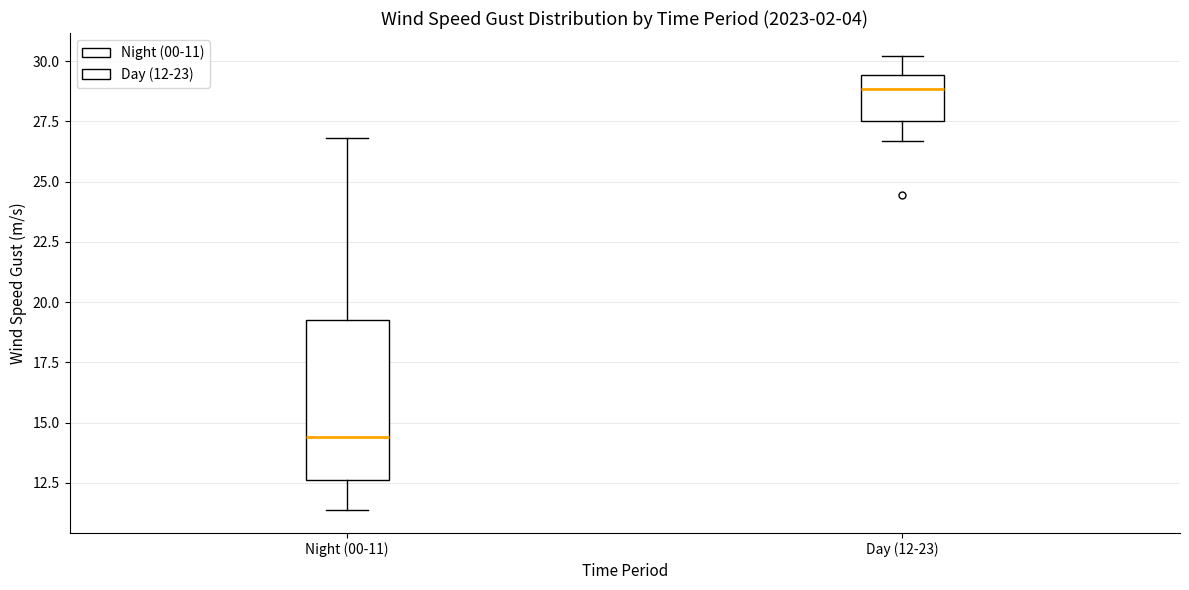

Reading left to right, transcribe this box plot: for each box, give where its median line is, the range the box spans, and where its two whiskers end, as read against the y-axis. The values are not printed on the chart, so give them approximately, as read against the axis.

Night (00-11): median 14.5, box 12.5 to 19.0, whiskers 11.5 to 27.0
Day (12-23): median 29.0, box 27.5 to 29.5, whiskers 26.5 to 30.0